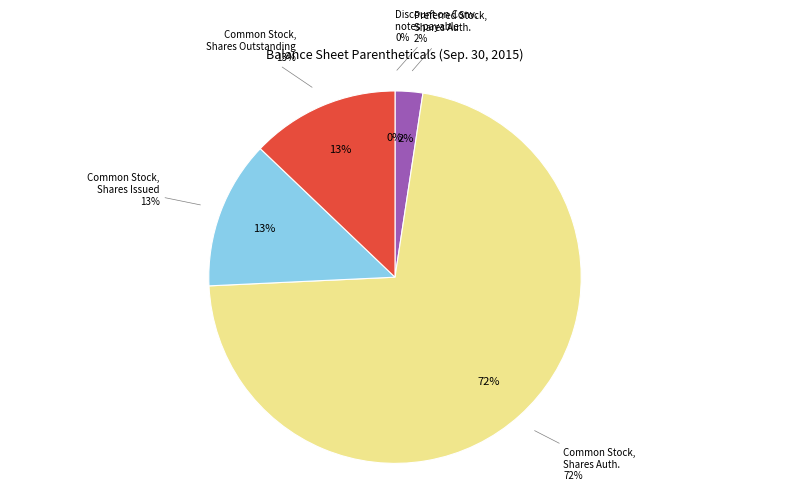

What is the largest slice in the pie chart?

Common Stock, Shares Authorized